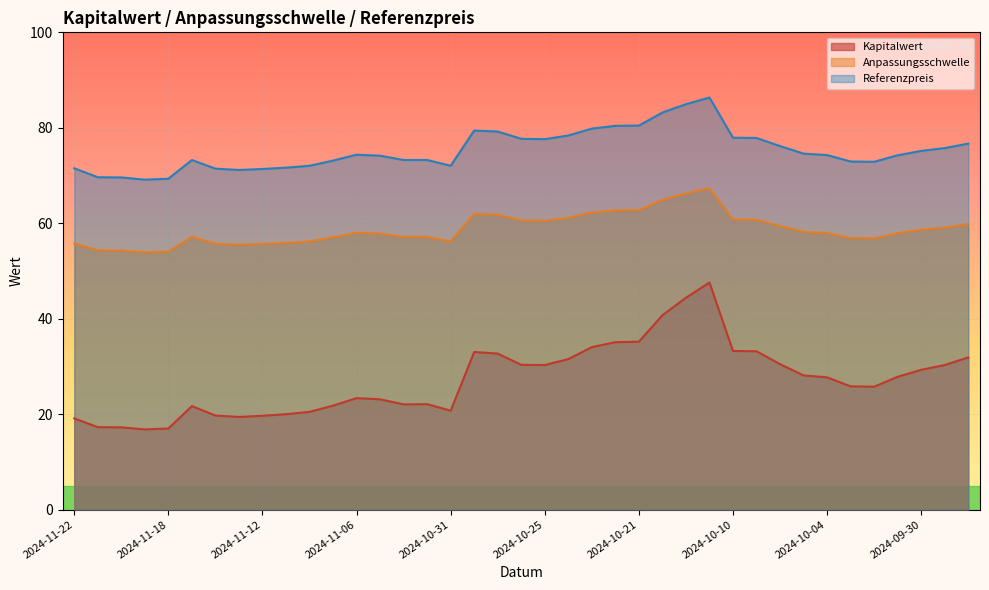

What are all the series names shown in the legend?

Kapitalwert, Anpassungsschwelle, Referenzpreis